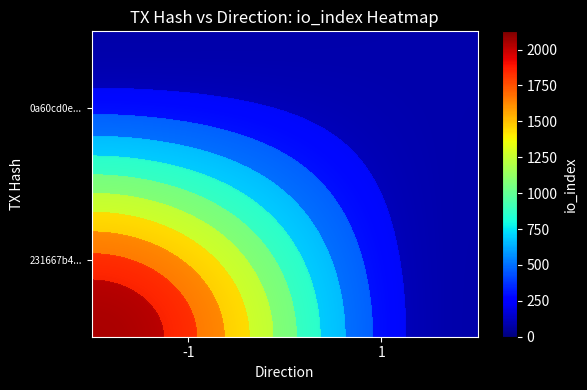

Which series changed the most between direction and io_index?

231667b4cf3d19540ea2401702b9bb5b6460dd8